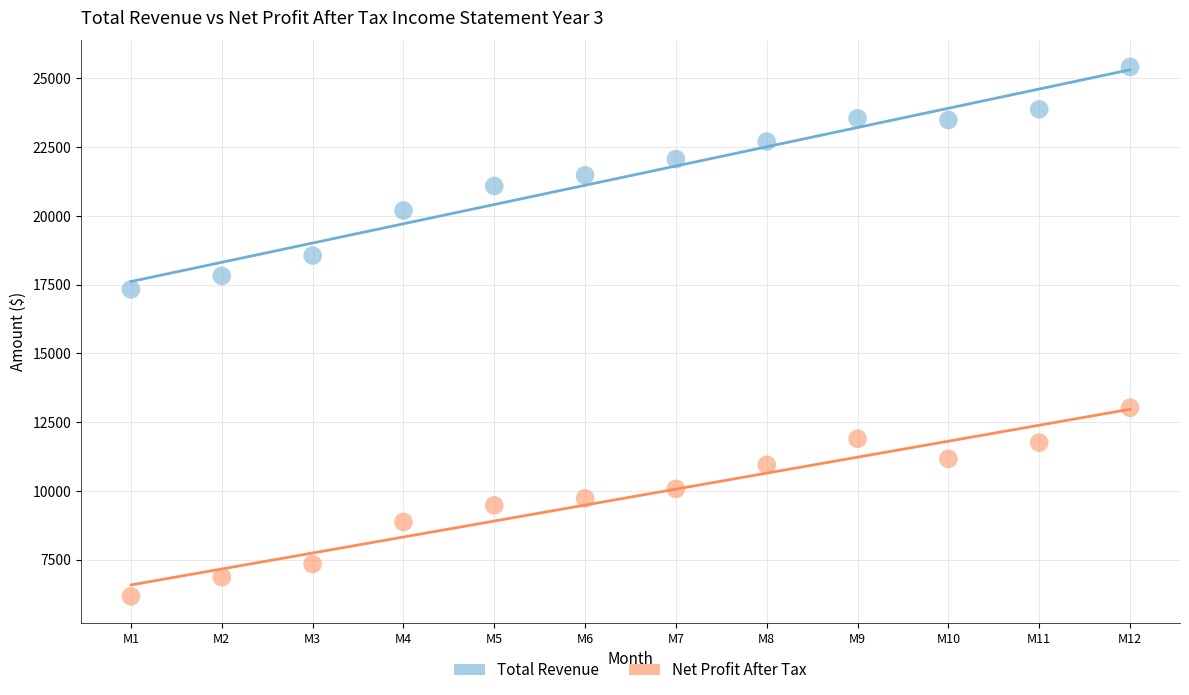

Which series contains the lowest Y value?

Net Profit After Tax